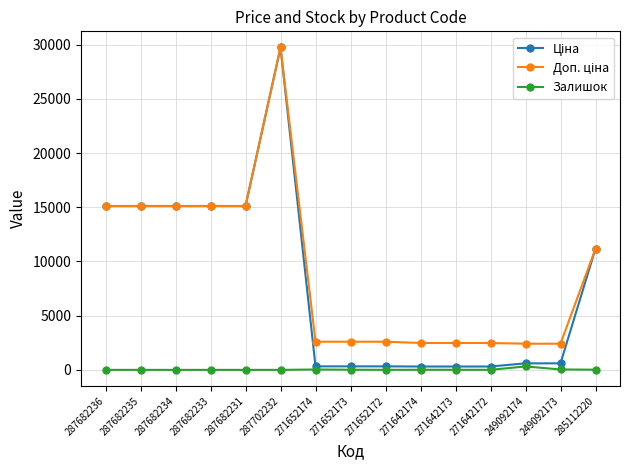

What is the total value across all series at 287682235?

30240.0